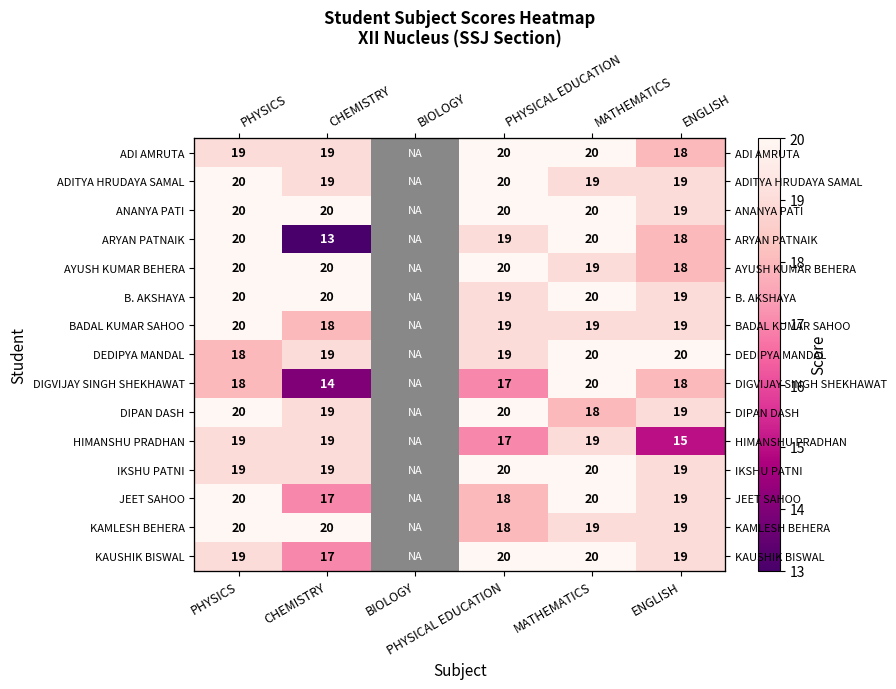

At which label is ADI AMRUTA closest to 19?

PHYSICS